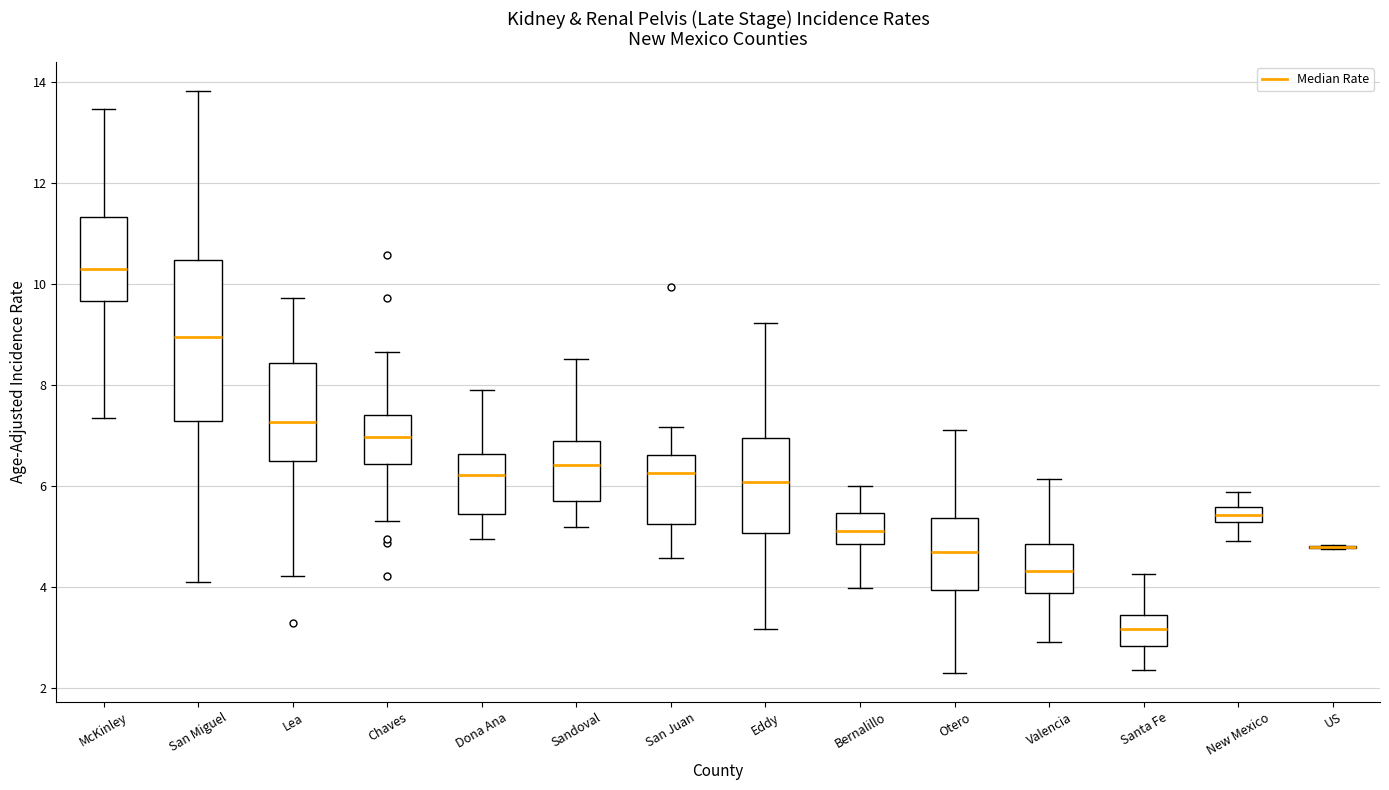

Which box is the tallest, from its lower edge to its upper edge?

San Miguel